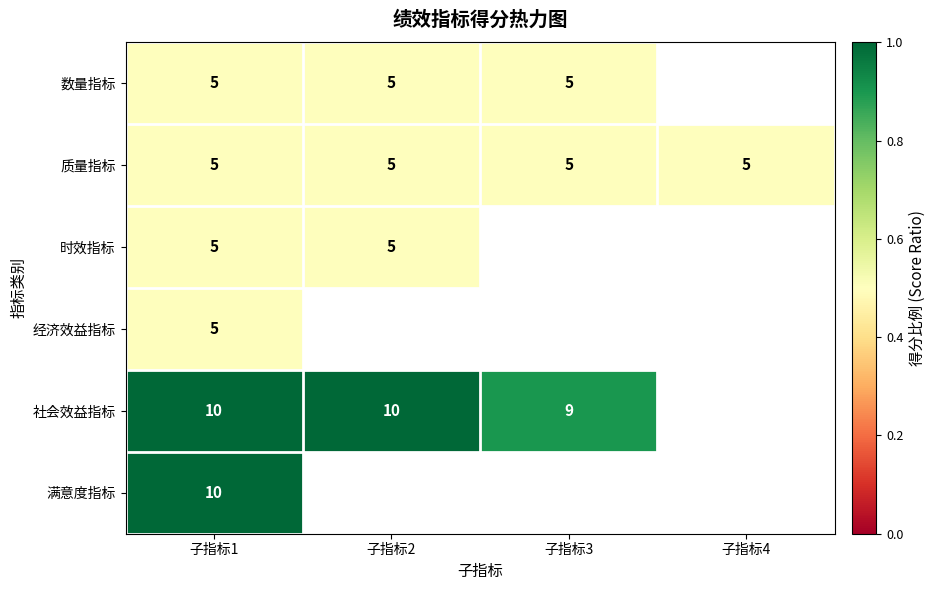

Which has a higher value, 子指标2 or 子指标1?

子指标2